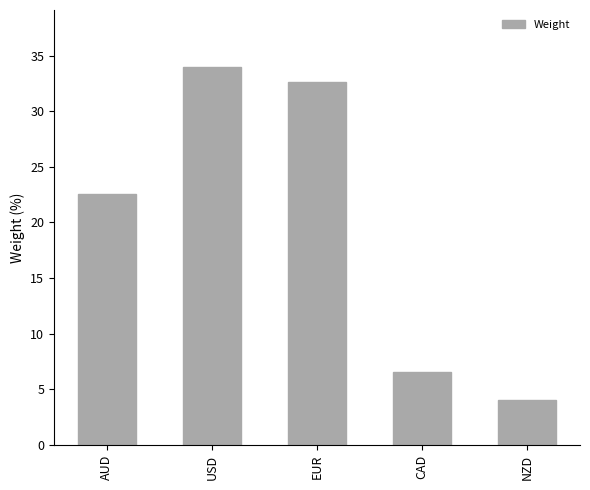

At which category does the chart reach its peak across all series?

USD